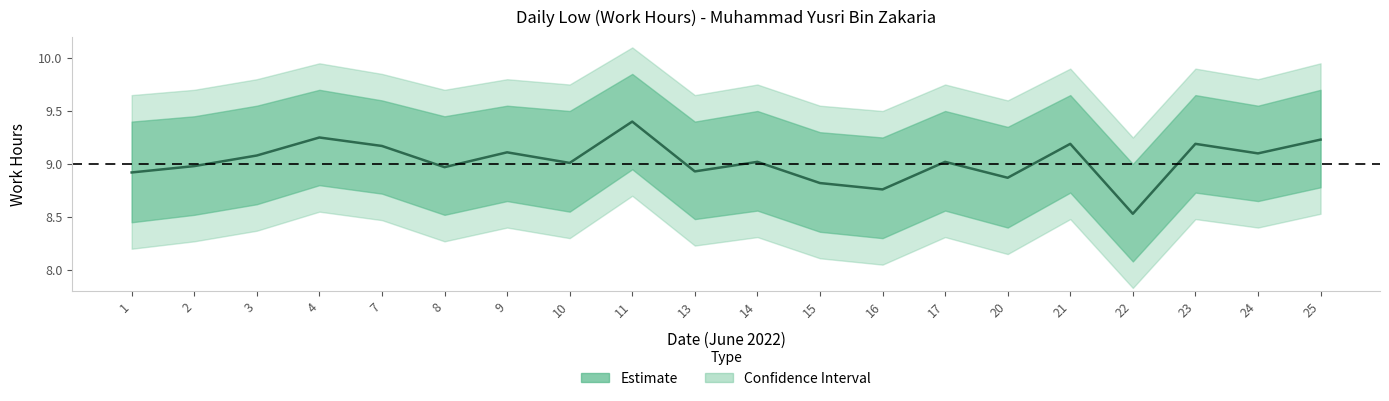

Count the number of values greater than 9.

12